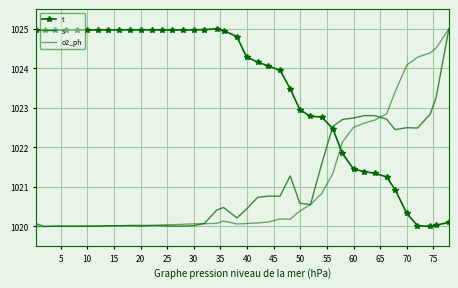

After their last crossing, which series has the higher values: o2_ph or s?

o2_ph